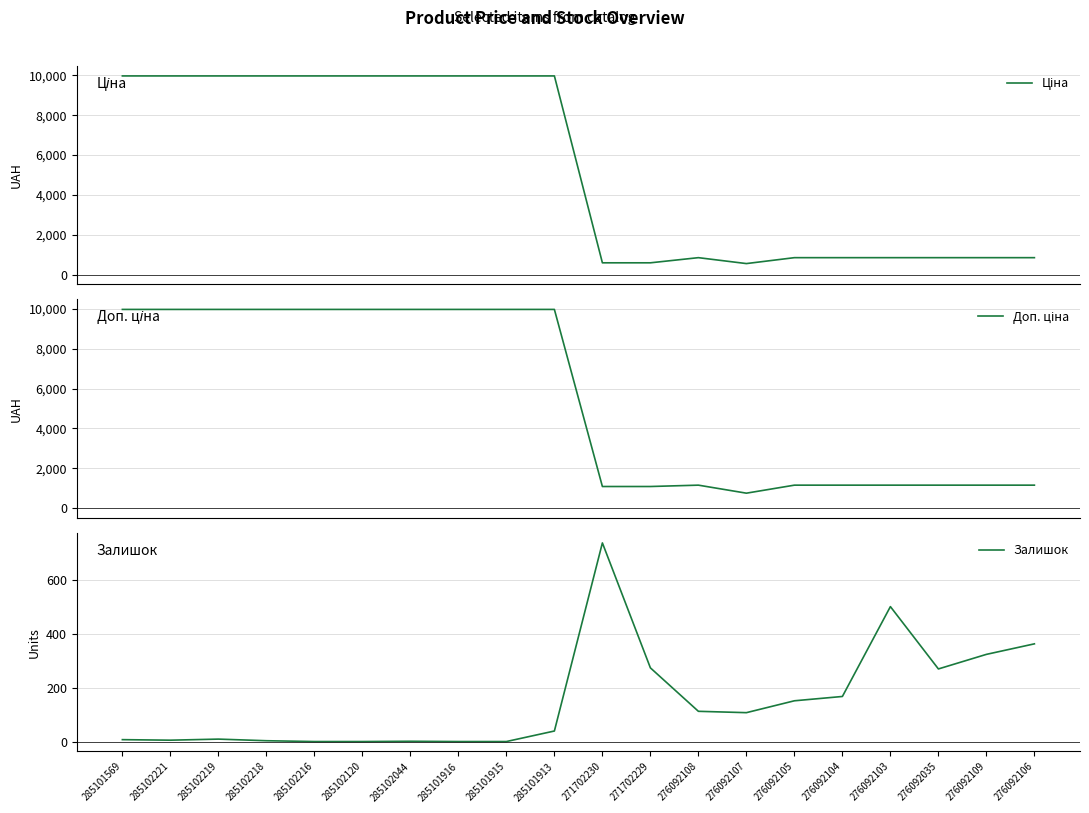

What is the label of the 20th point from the left?

276092106